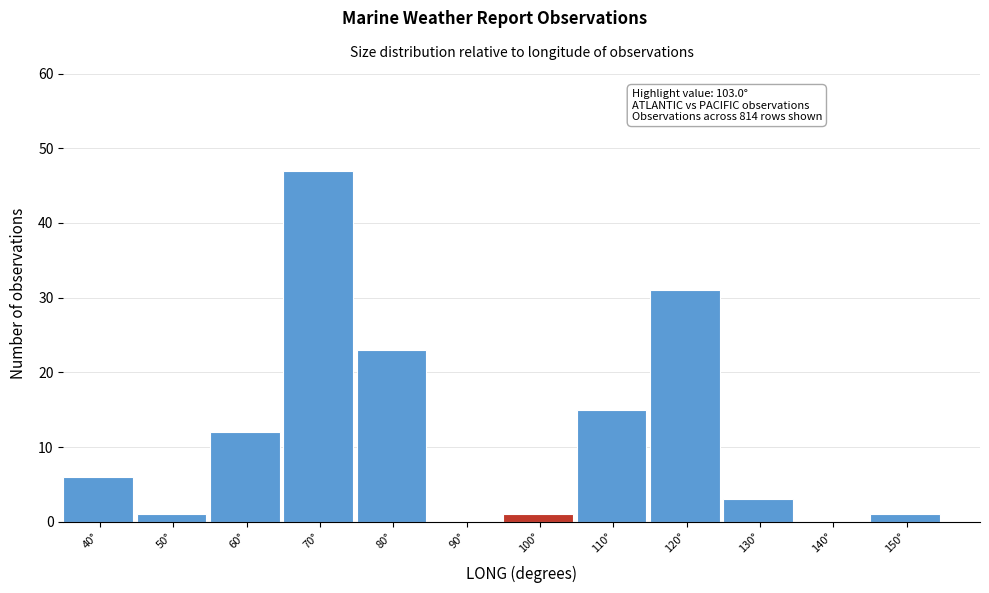

Reading left to right, list all the values displayed in this chart.

40°=6	50°=1	60°=12	70°=47	80°=23	90°=0	100°=1	110°=15	120°=31	130°=3	140°=0	150°=1